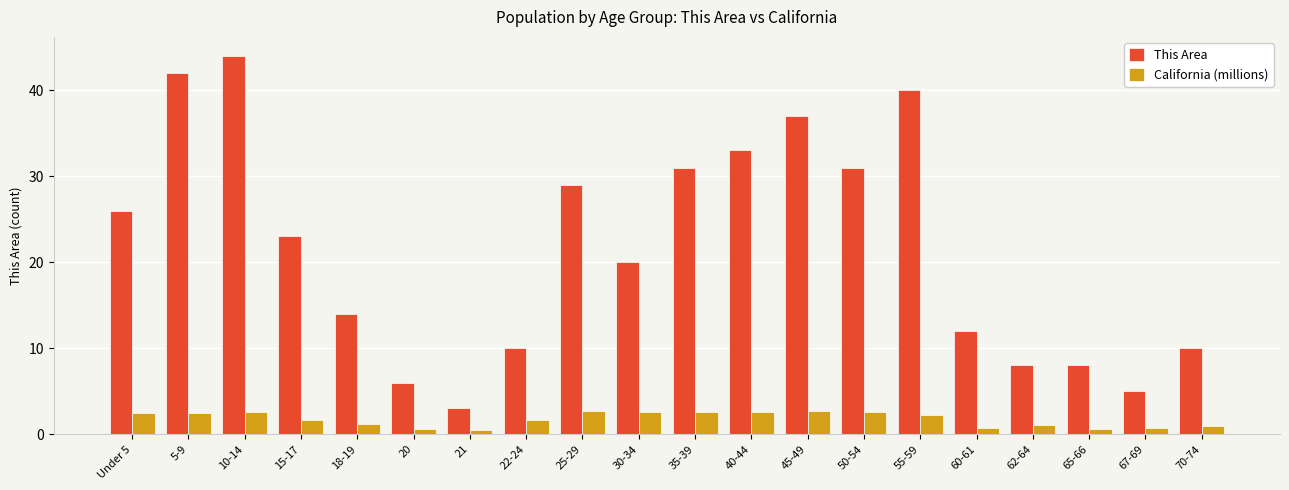

What is the value of the This Area bar at the 8th from the left?

10.0